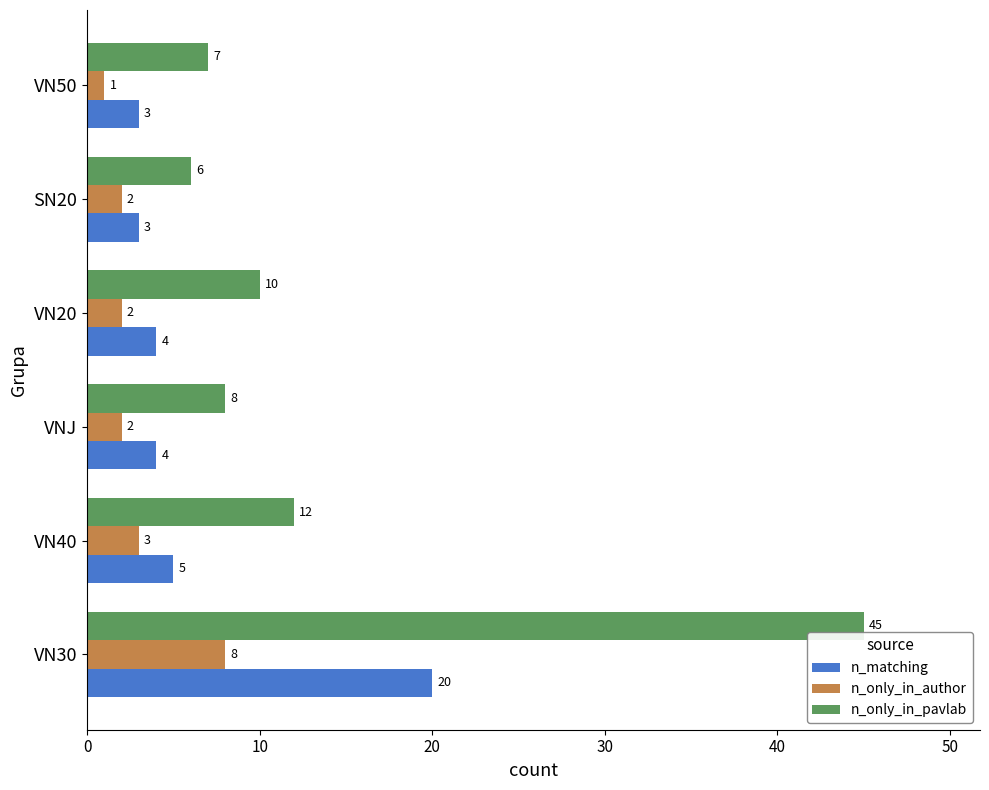

Is the value of n_matching at SN20 greater than the value of n_only_in_author at VN30?

No